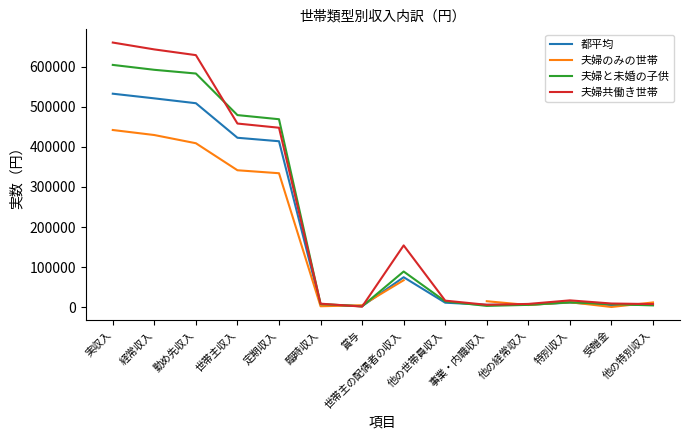

At which label is 夫婦のみの世帯 closest to 221248?

定期収入